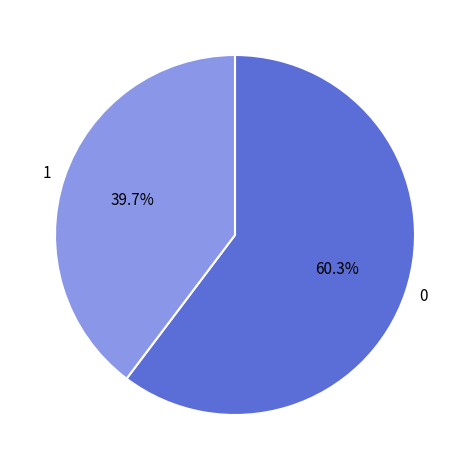

Combined, what portion of the pie is 0 and 1?

100.0%